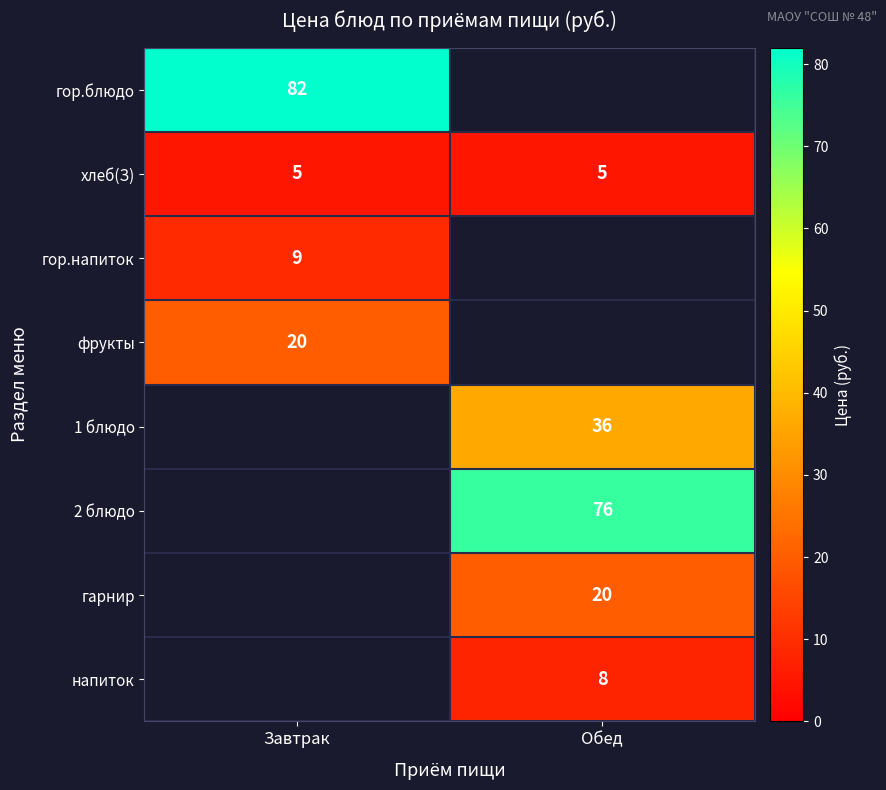

Is the value of напиток at Обед greater than the value of гор.напиток at Завтрак?

No